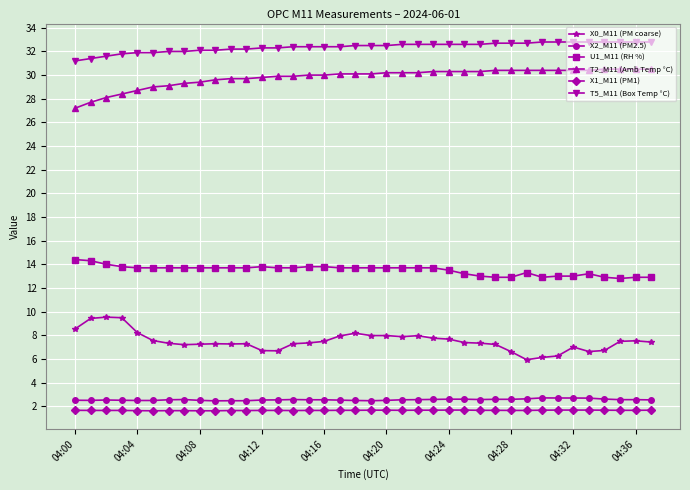

True or false: X2_M11 (PM2.5) and X0_M11 (PM coarse) cross at least once.

False